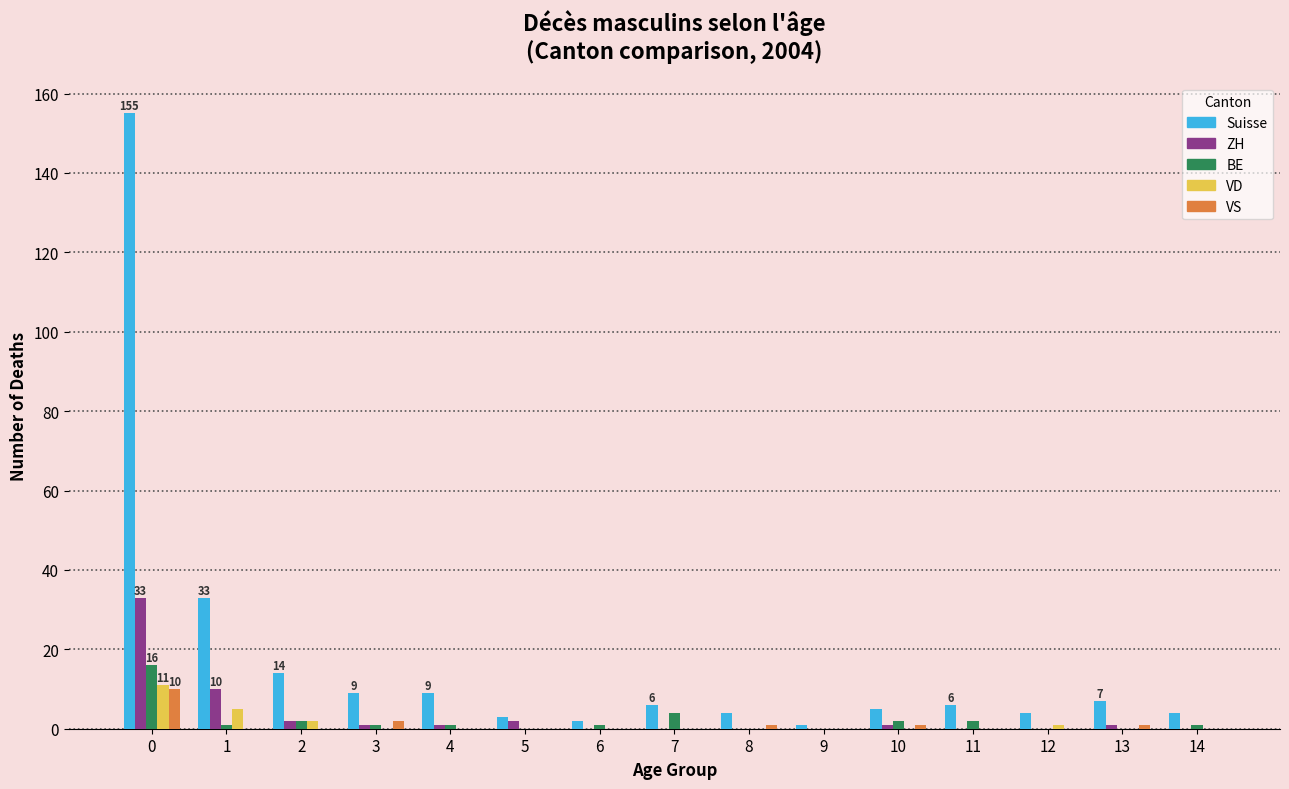

Which series has the widest spread of values?

Suisse